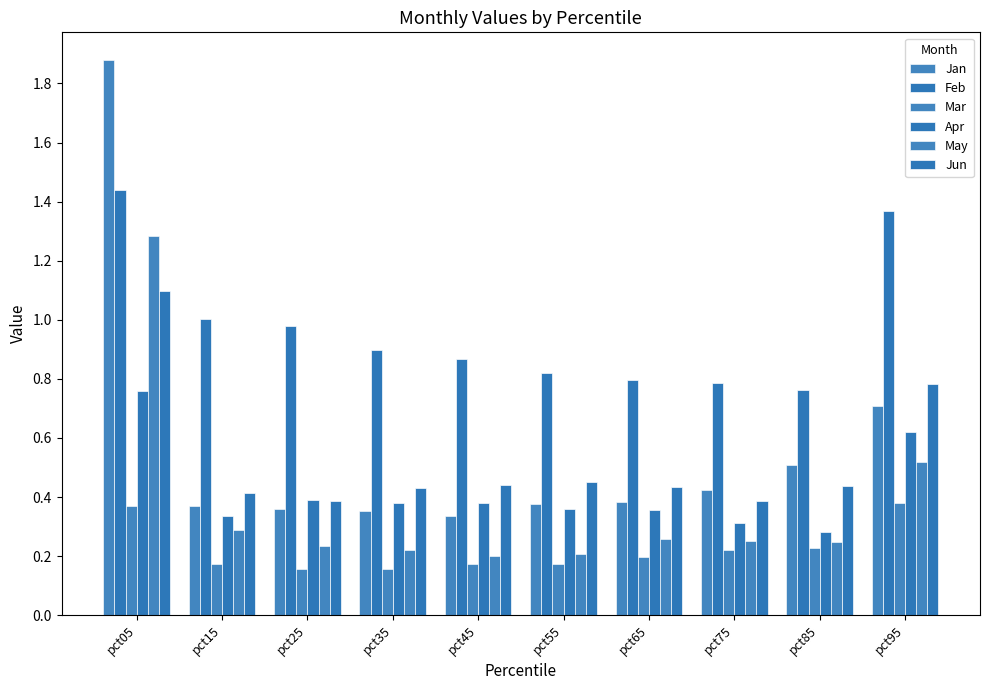

At which category is the sum across all series the highest?

pct05